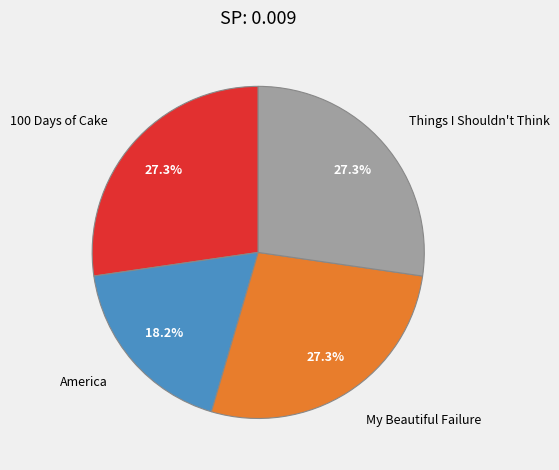

Is it true that My Beautiful Failure is 27% of the pie?

True